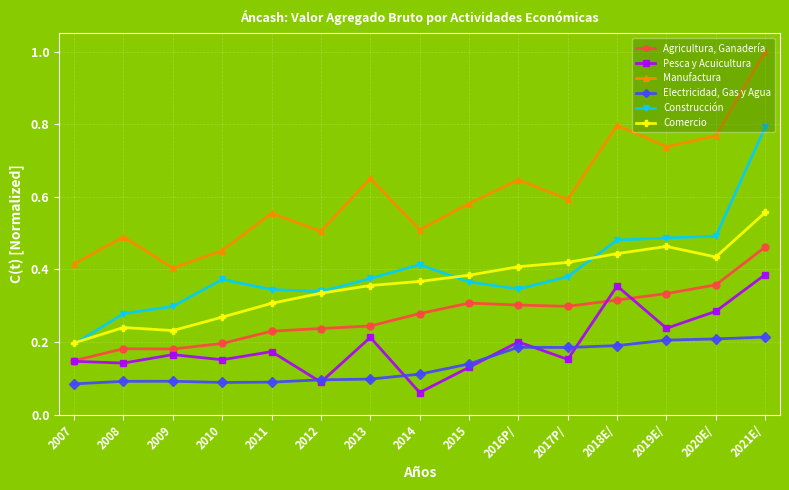

What is the label of the 3rd point from the left?

2009